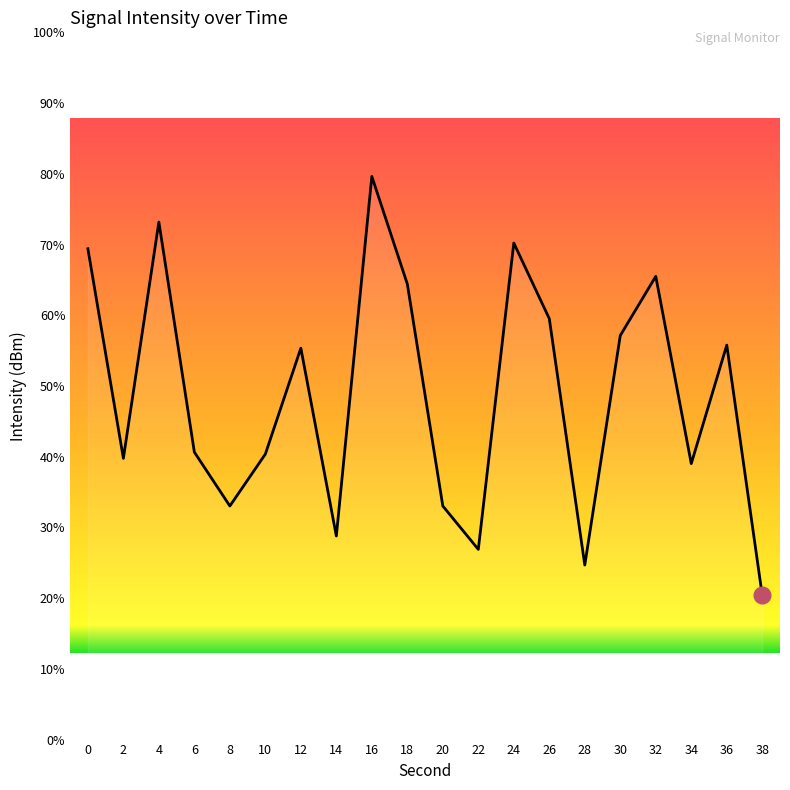

How many values exceed -129?

8